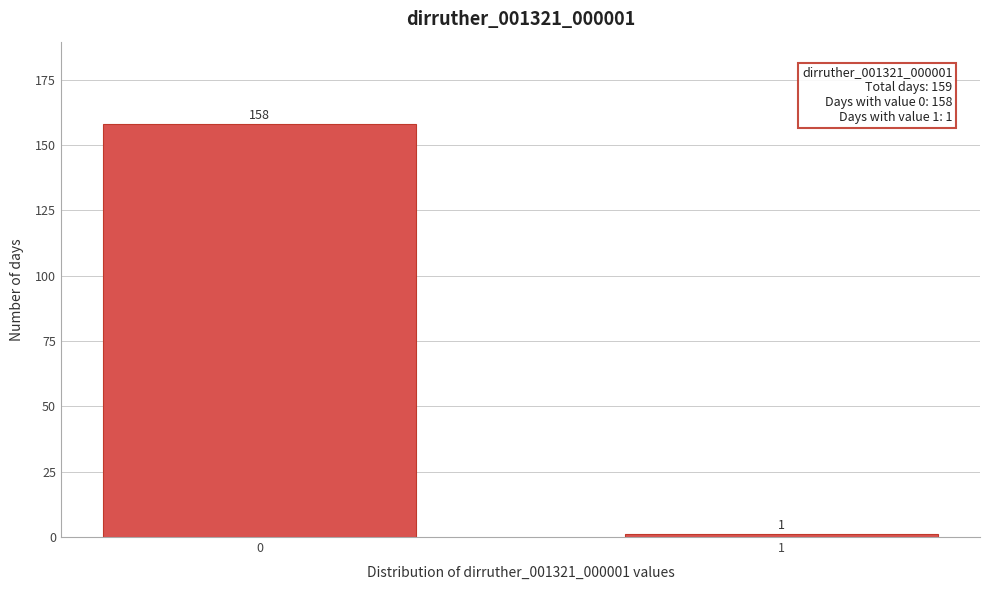

Reading left to right, what are all the values shown in this chart?

0=158	1=1